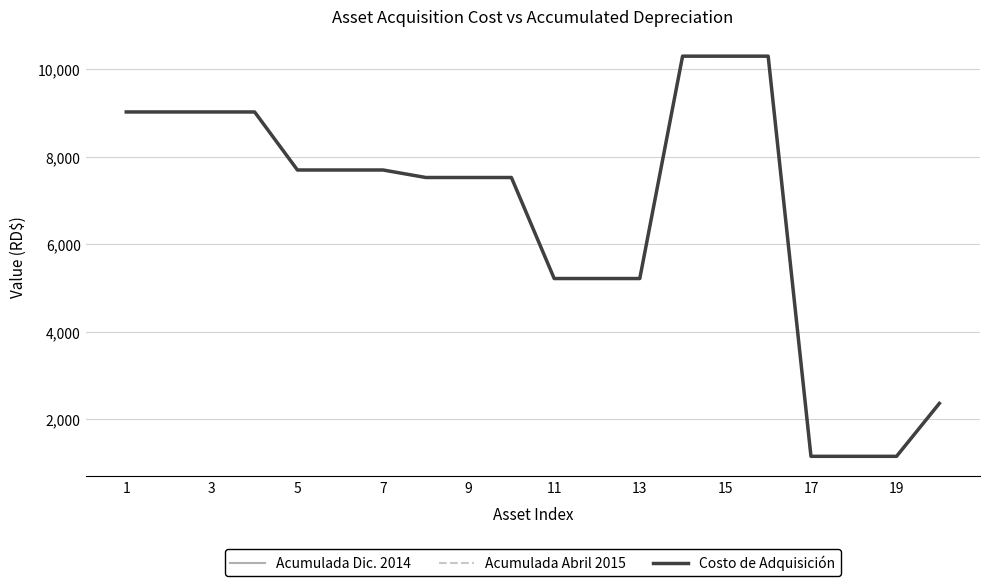

Is this an area chart (filled region under the line)?

No